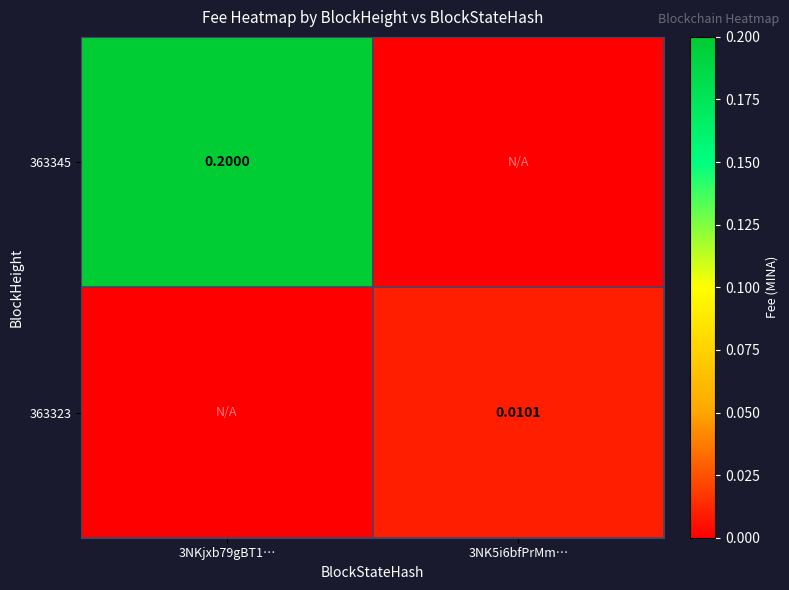

Which series has the largest total across all categories?

363345